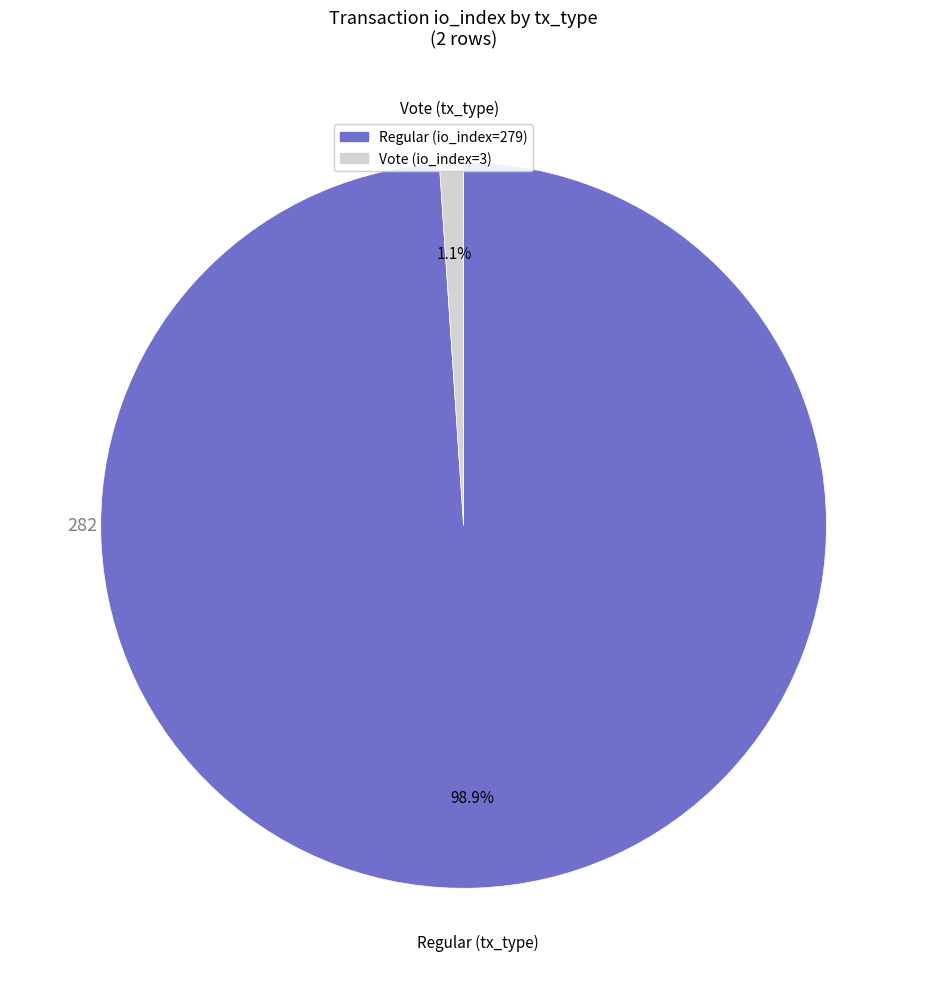

Rank the categories by value from lowest to highest.

Vote (io_index=3), Regular (io_index=279)